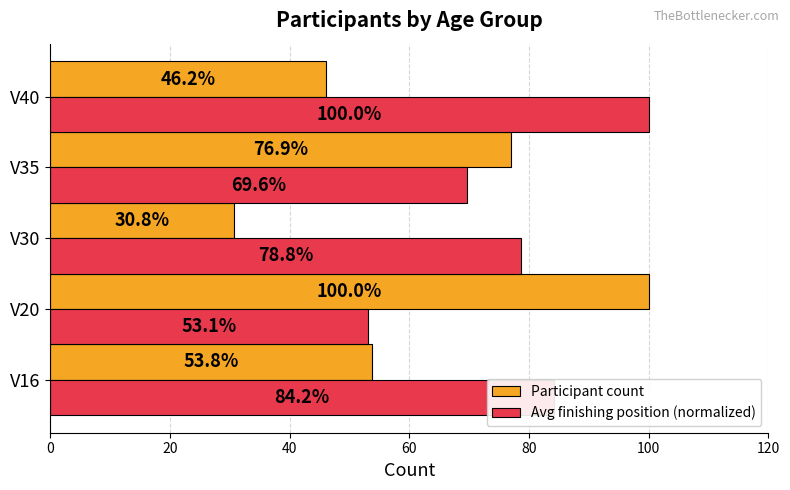

True or false: Avg finishing position (normalized) has a value of 77.2 at V20.

False